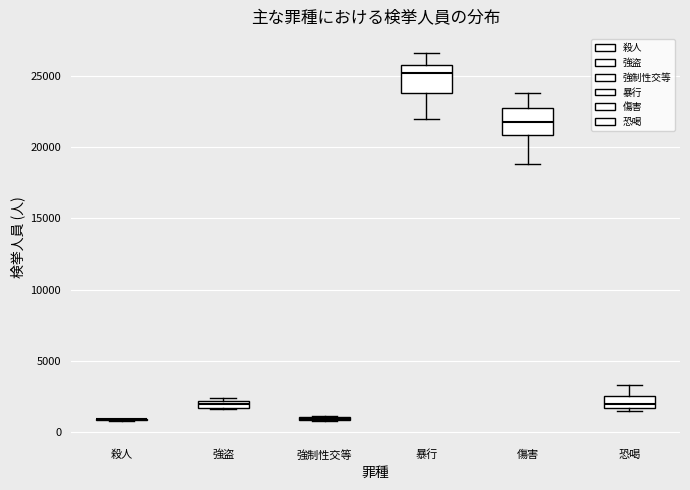

Where is the lower edge of the box for 傷害 on the y-axis? The values are not printed on the chart, so give them approximately, as read against the axis.

21000